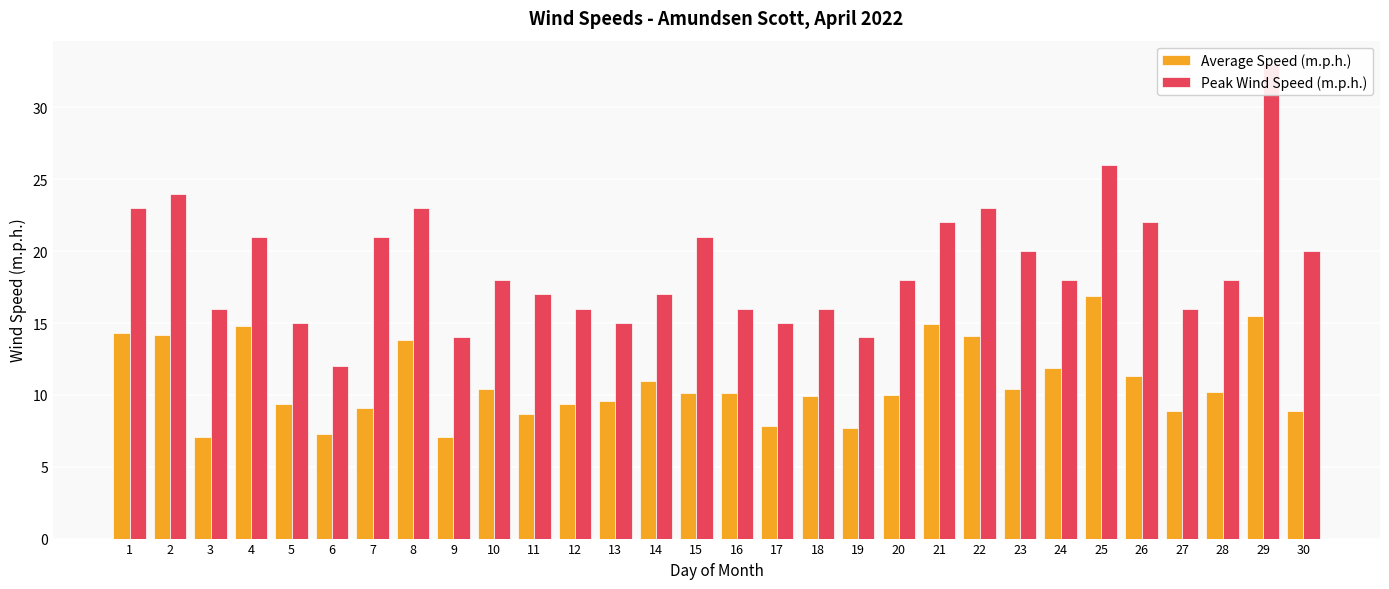

Are the bars grouped side by side (vs. stacked)?

Yes